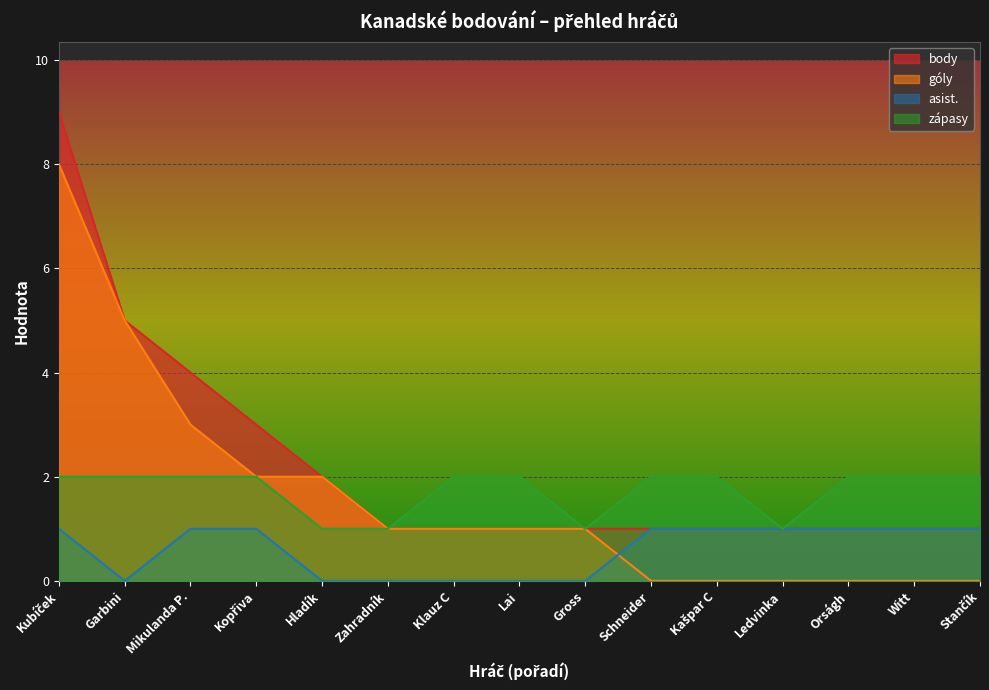

How many lines are shown in the chart?

4